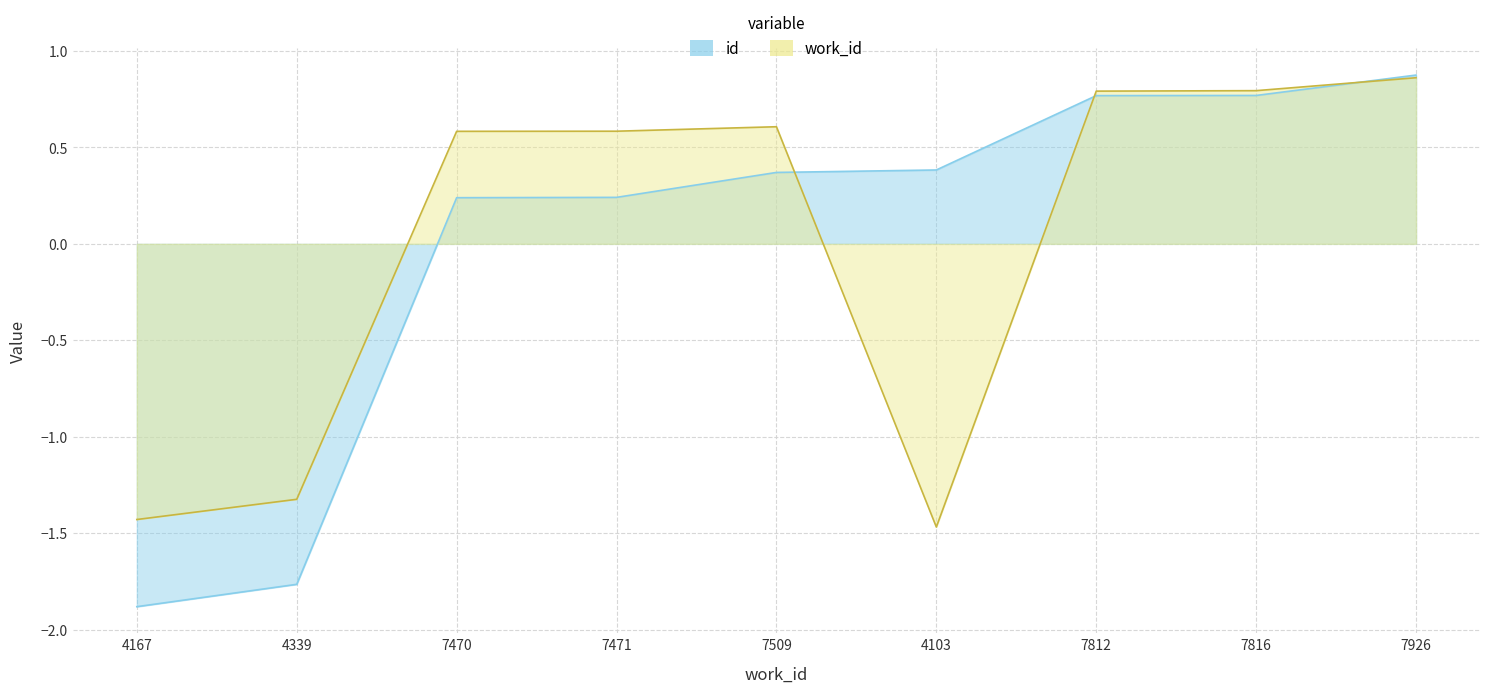

List the labels in order of id value, smallest first.

4167, 4339, 7470, 7471, 7509, 4103, 7812, 7816, 7926